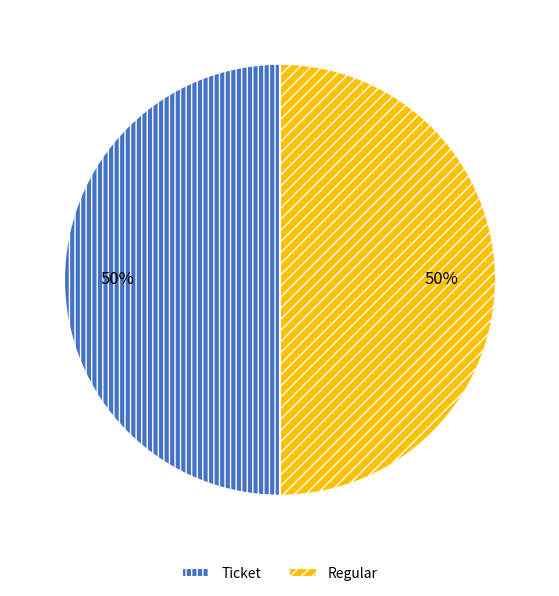

Count the number of slices in the pie.

2